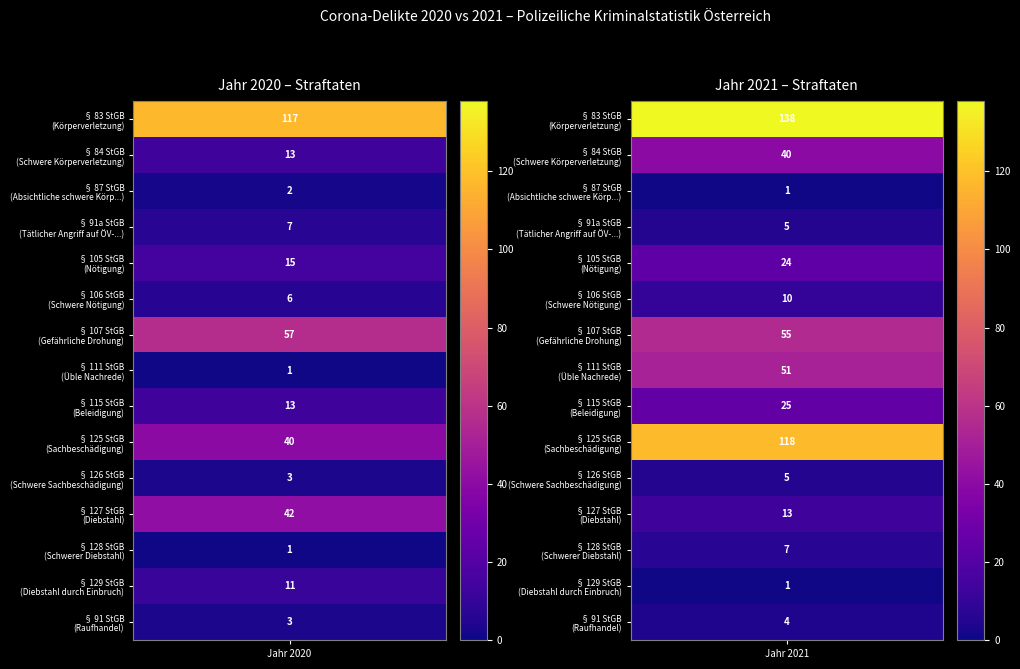

What is the sum of all § 125 StGB (Sachbeschädigung) values?

158